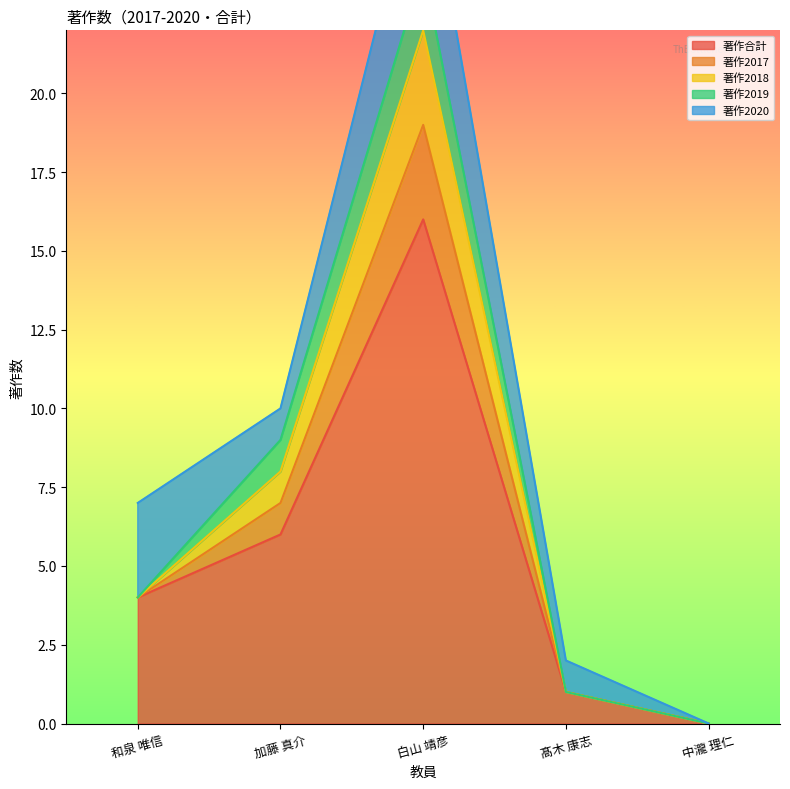

What is the approximate value of 著作合計 at 髙木 康志?

1